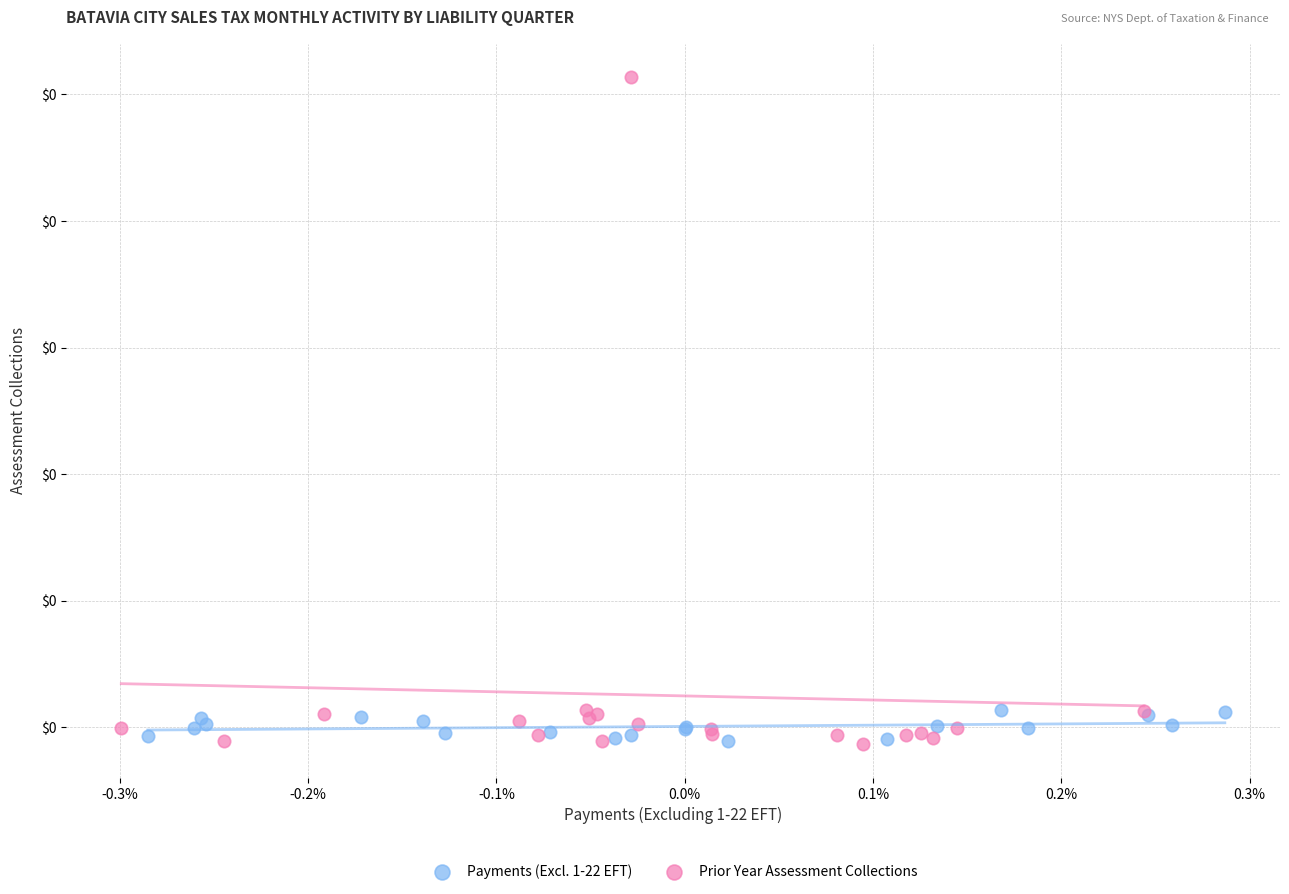

What are all the series names shown in the legend?

Payments (Excl. 1-22 EFT), Prior Year Assessment Collections